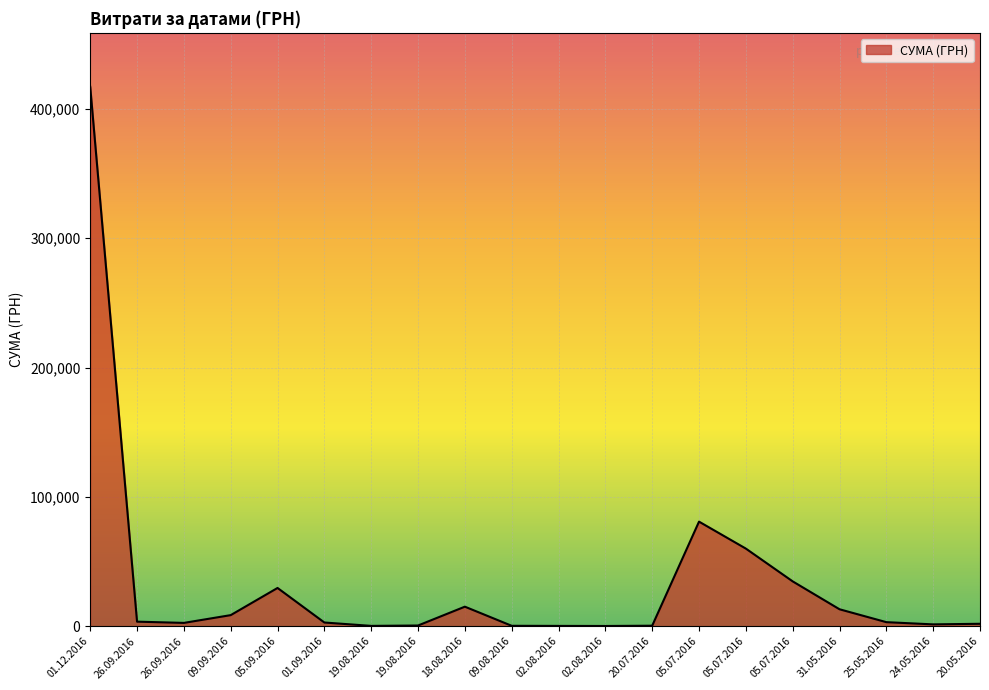

Reading left to right, what are all the values shown in this chart?

417130.3	3490.7	2531.7	8540.6	29551.2	2832.0	223.6	516.7	15078.0	288.8	208.0	143.5	361.8	80850.0	60000.0	34650.0	13074.8	3104.0	1387.8	1849.0